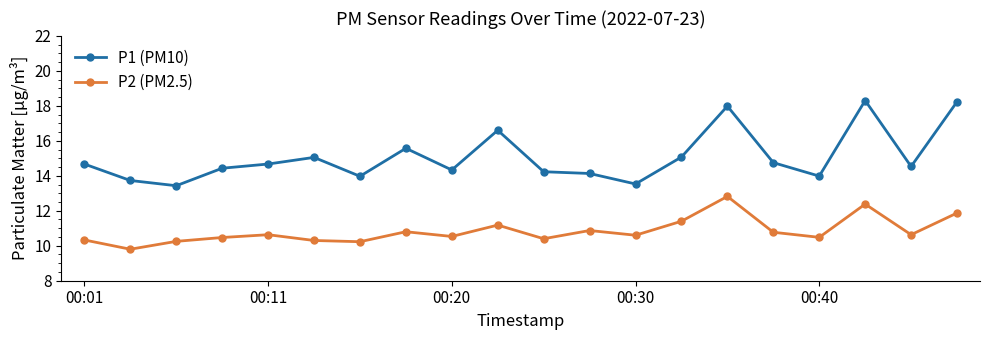

Which series has the largest range (max minus min)?

P1 (PM10)